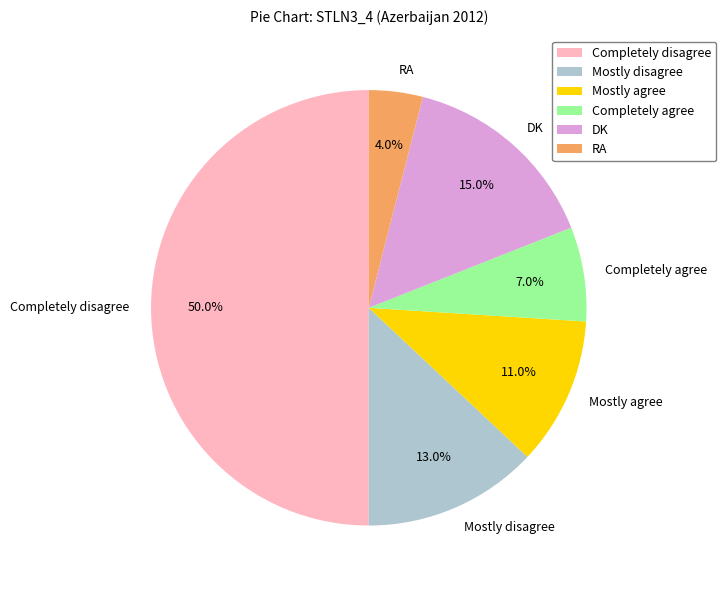

Rank the categories by value from highest to lowest.

Completely disagree, DK, Mostly disagree, Mostly agree, Completely agree, RA